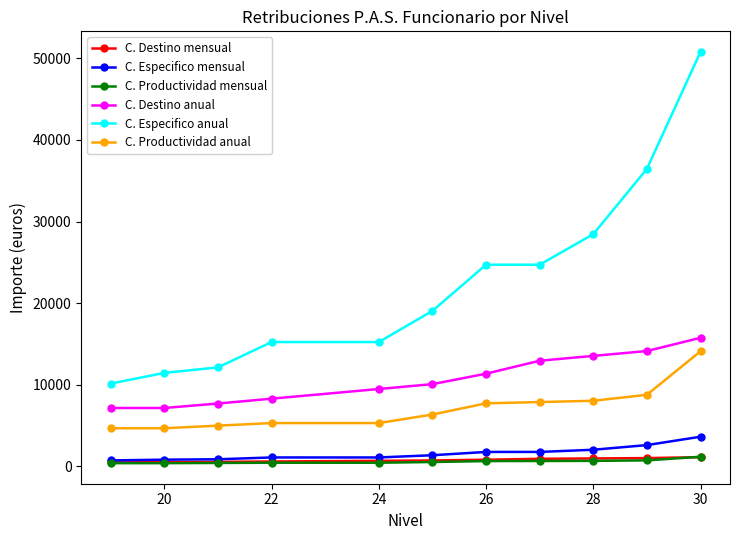

Which series has the widest spread of values?

C. Especifico anual